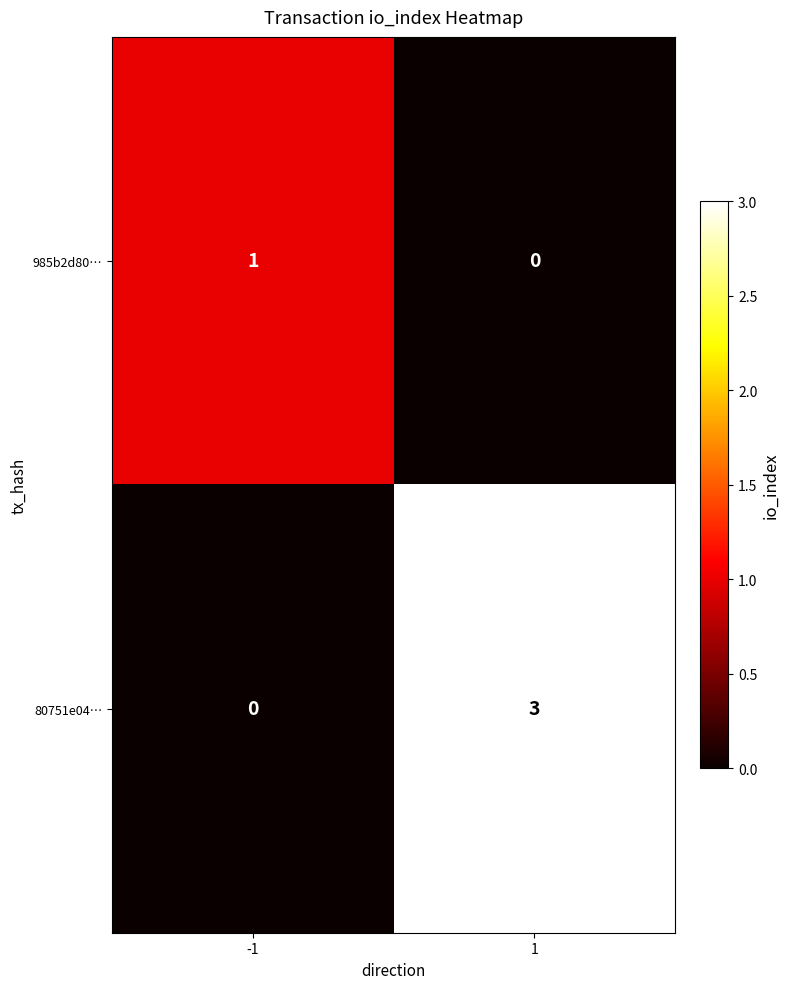

Is the value of 985b2d80… at -1 greater than the value of 80751e04… at 1?

No